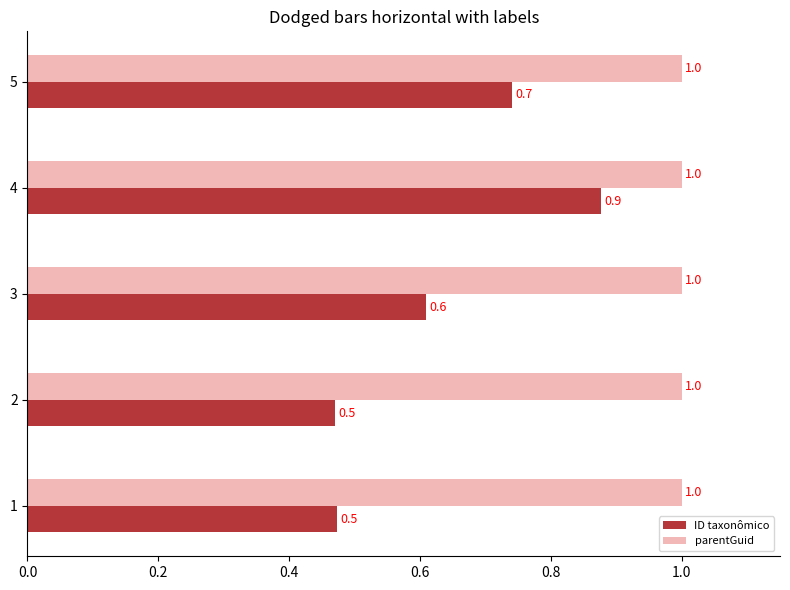

How many ID taxonômico values are between 0 and 1?

5